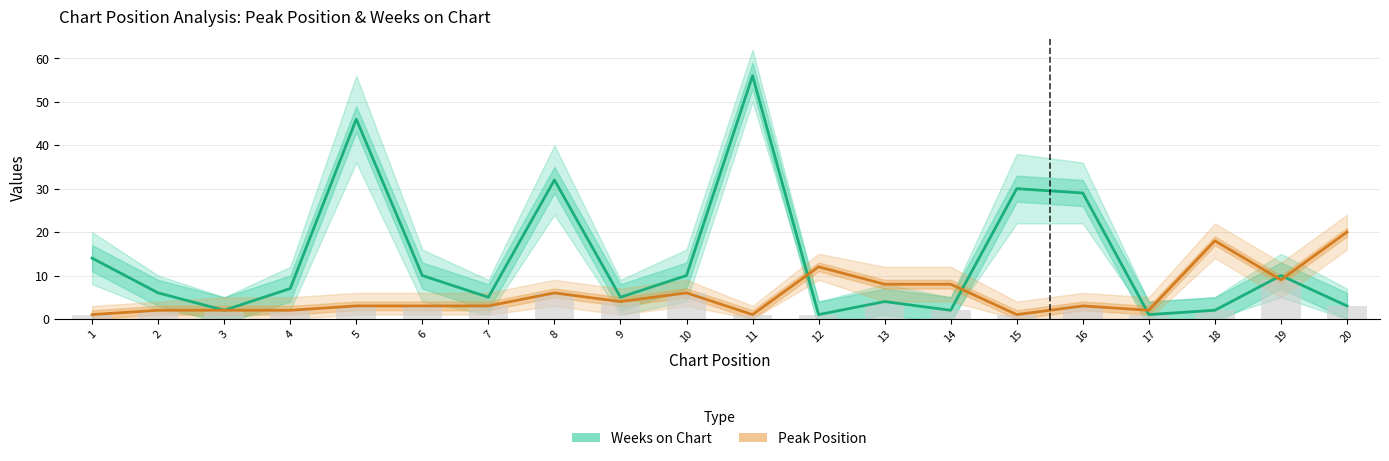

Are the bars horizontal?

No